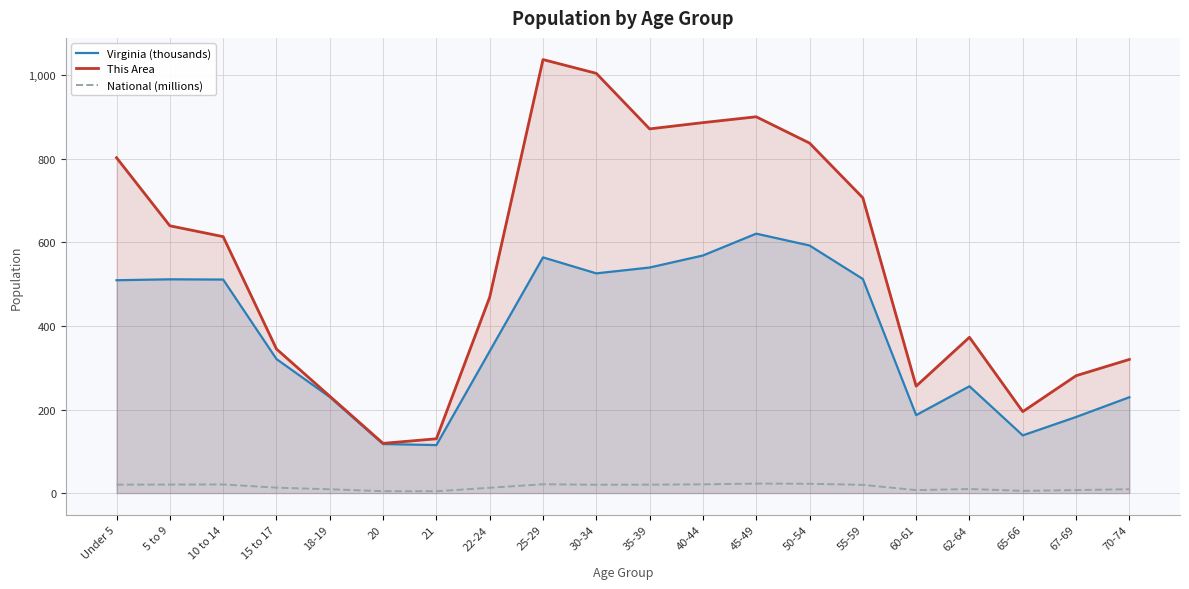

List the series in order of their overall mean, lowest first.

National (millions), Virginia (thousands), This Area